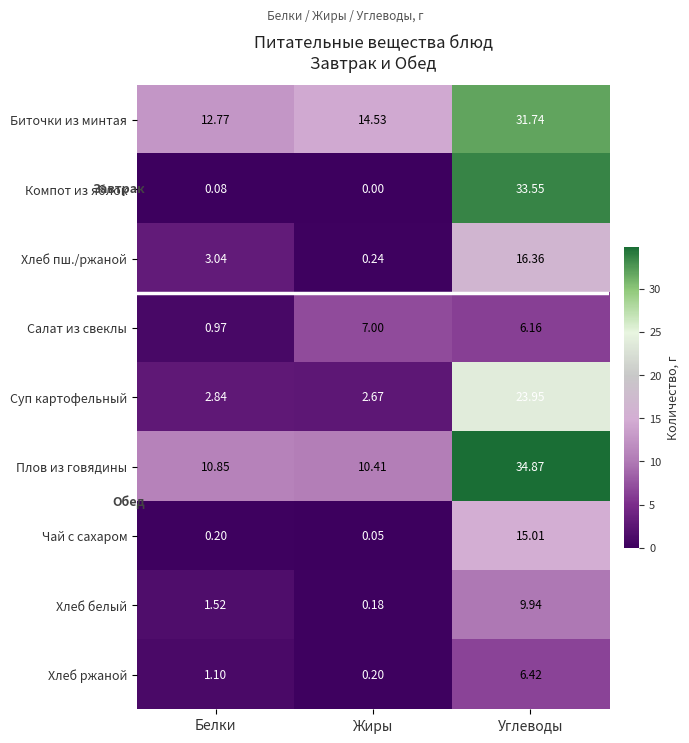

Where is Салат из свеклы nearest to the value 3?

Белки